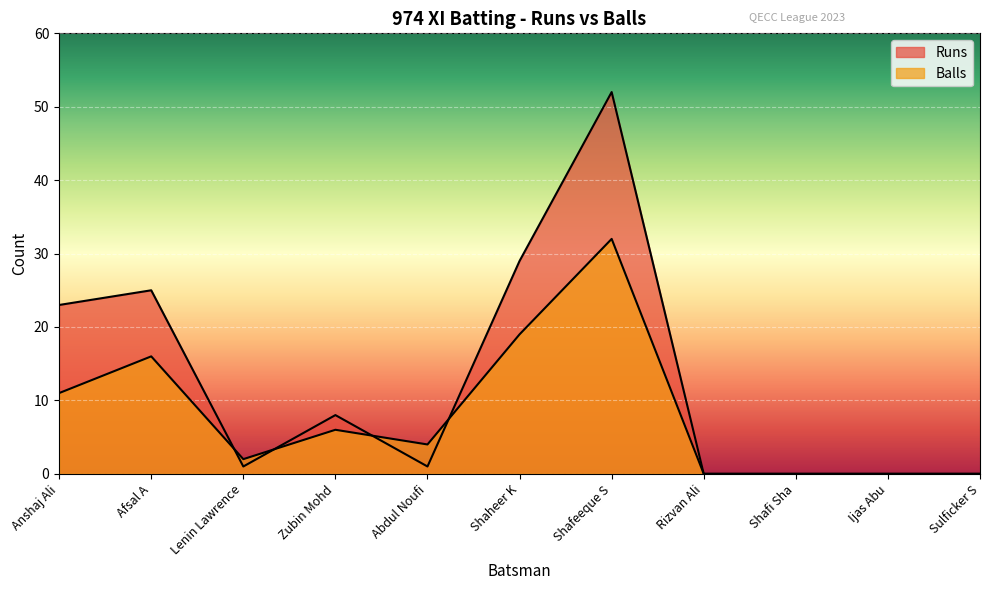

At which label does Runs first exceed 1?

Anshaj Ali